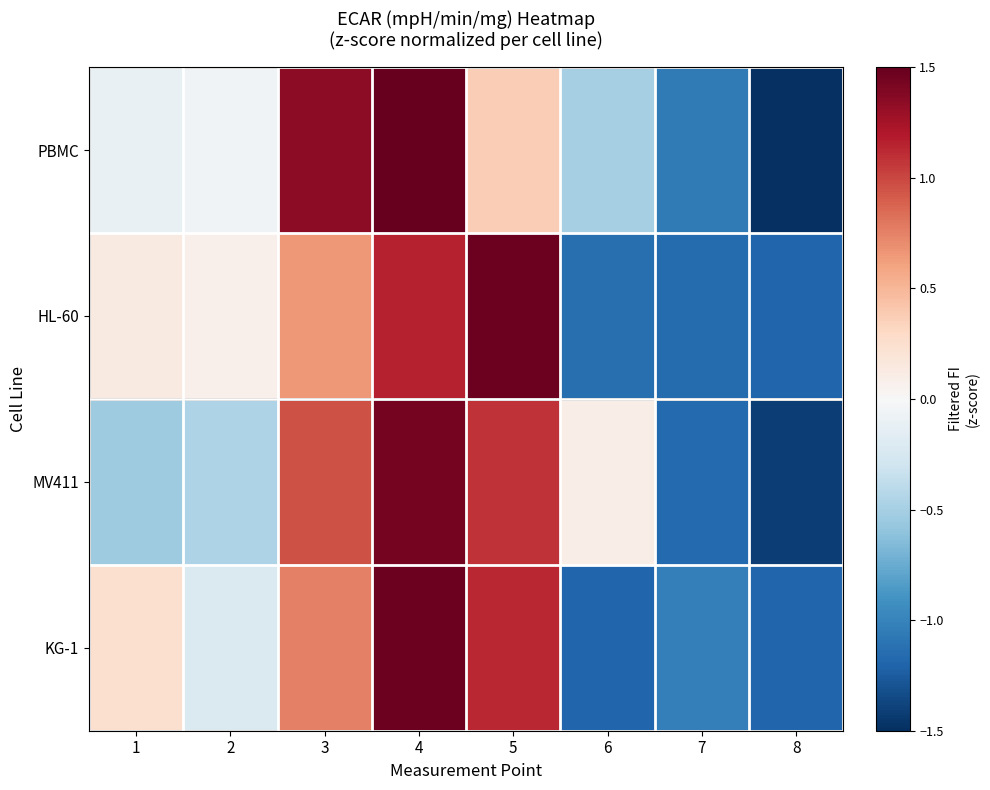

Reading left to right, what are all the values shown in this chart?

PBMC: 1=-0.1	2=-0.1	3=1.3	4=1.5	5=0.4	6=-0.5	7=-1.1	8=-1.5
HL-60: 1=0.1	2=0.1	3=0.6	4=1.2	5=1.5	6=-1.1	7=-1.2	8=-1.2
MV411: 1=-0.5	2=-0.5	3=1.0	4=1.4	5=1.1	6=0.1	7=-1.2	8=-1.4
KG-1: 1=0.2	2=-0.2	3=0.8	4=1.5	5=1.1	6=-1.2	7=-1.0	8=-1.2